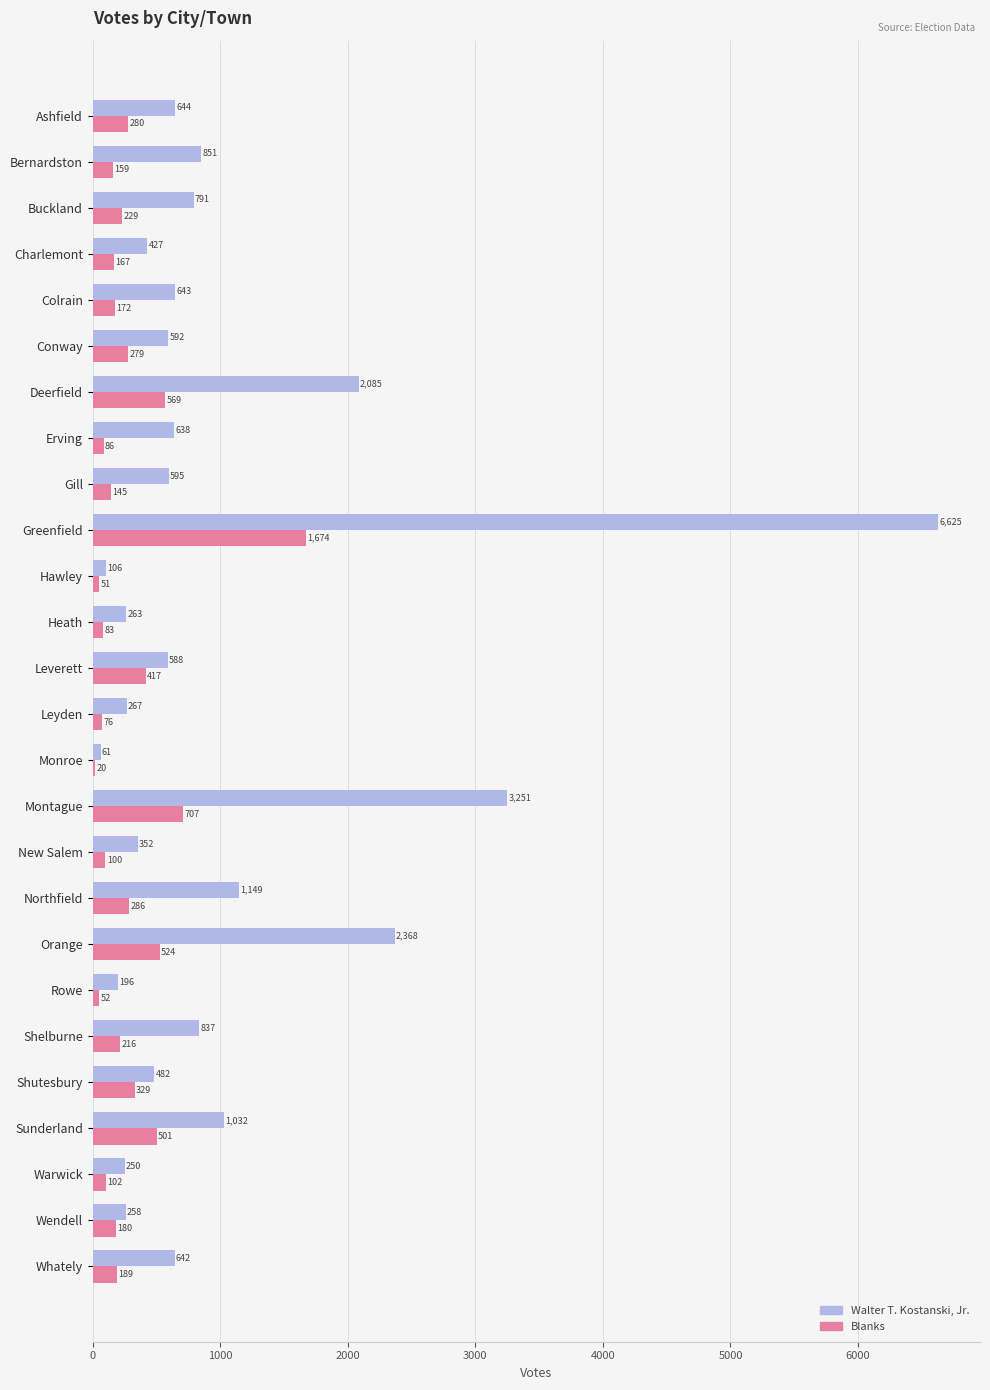

The value of Walter T. Kostanski, Jr. at Deerfield is 2085. True or false?

True